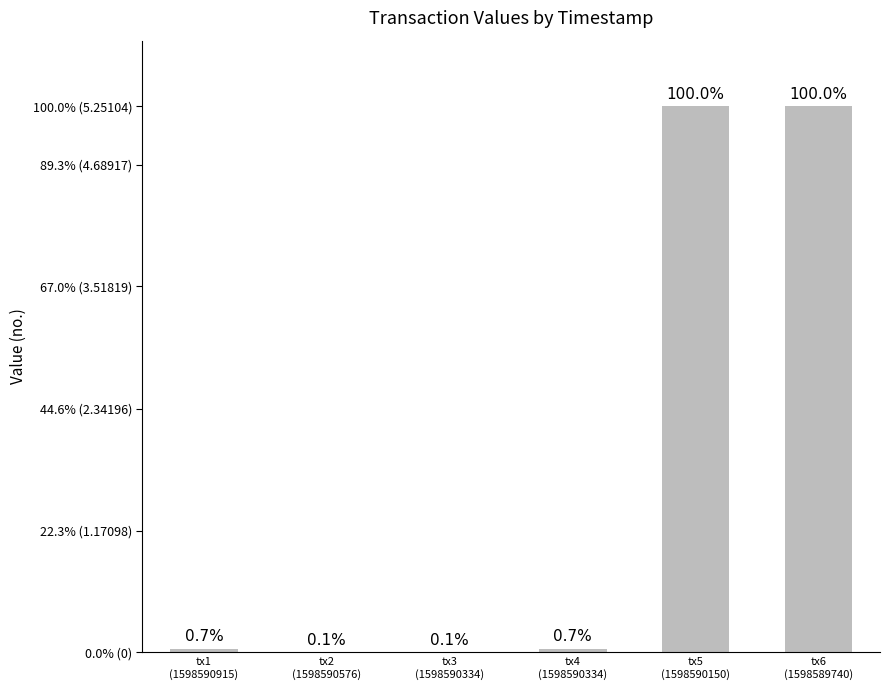

What is the difference between the maximum and minimum values?

99.9